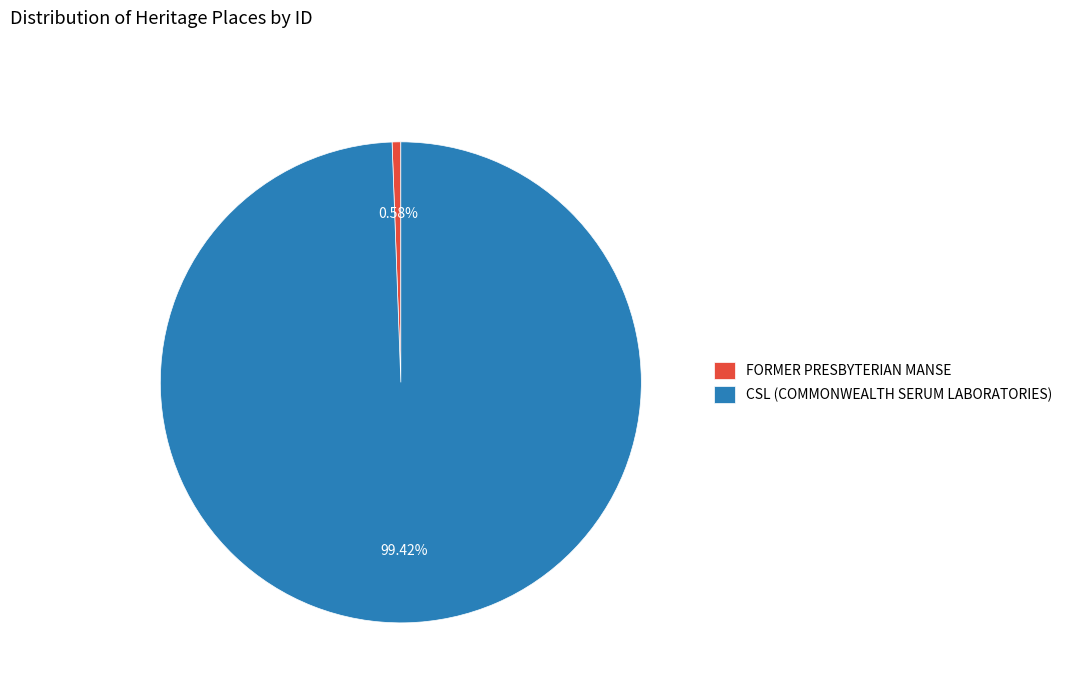

To the nearest percent, what is the difference between the largest and smallest slice percentages?

99%